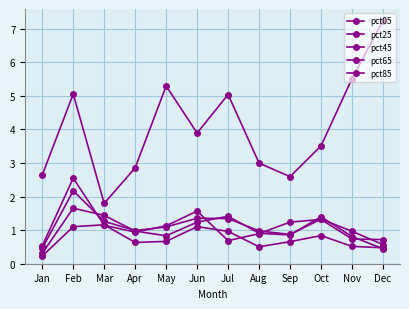

How many lines are shown in the chart?

5